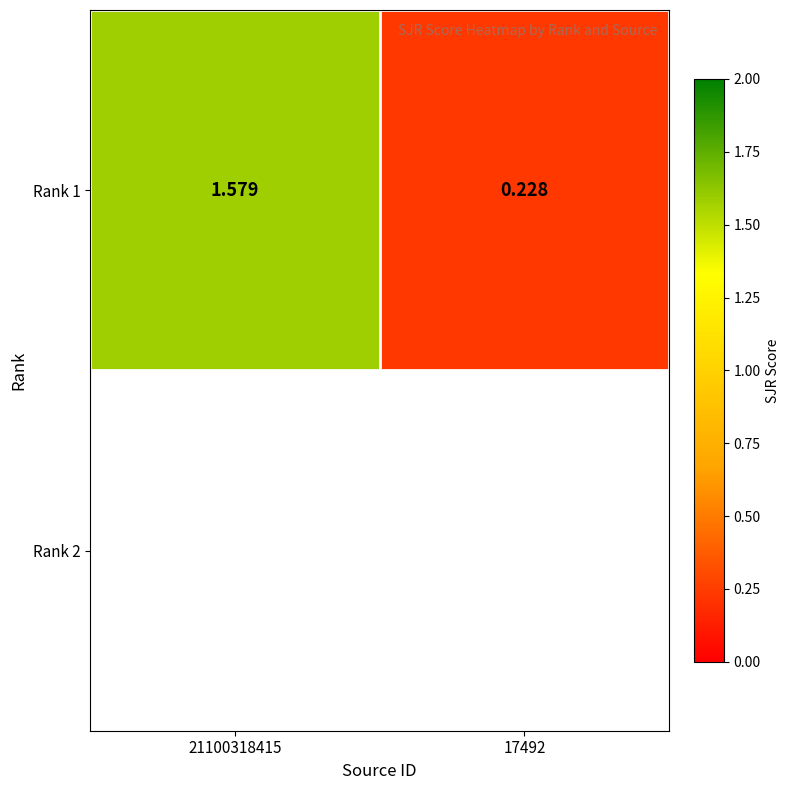

What is the maximum value shown in the chart?

1.6